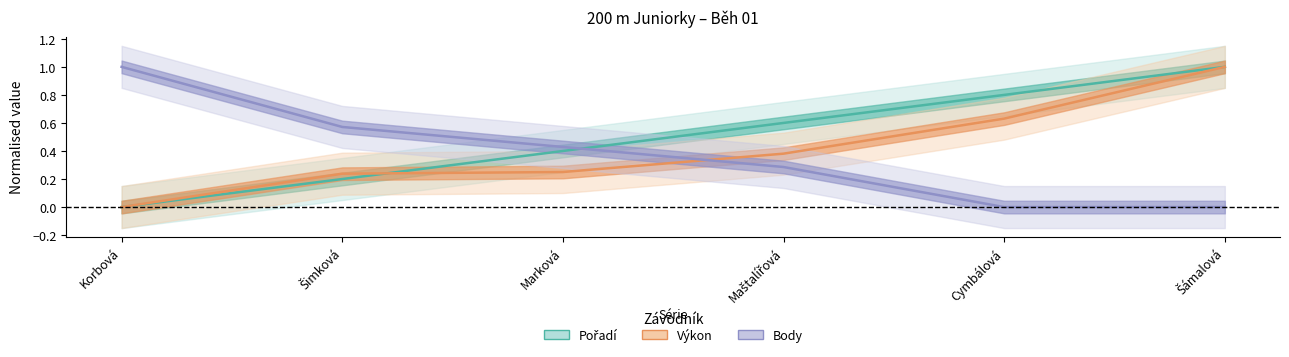

What is the difference between the maximum and minimum values in the Body series?

1.0